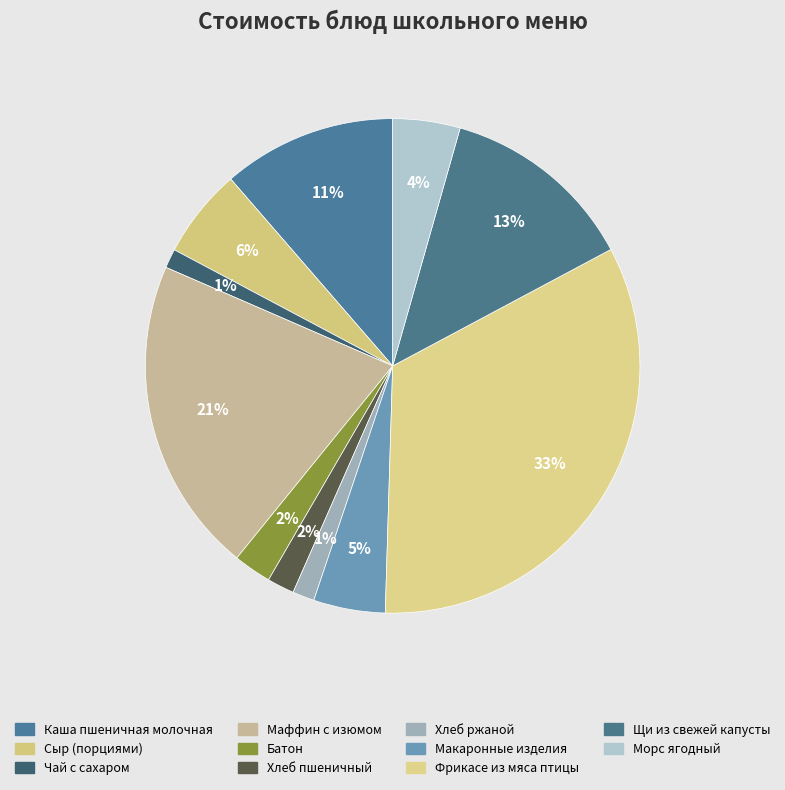

How many segments does this pie chart have?

11